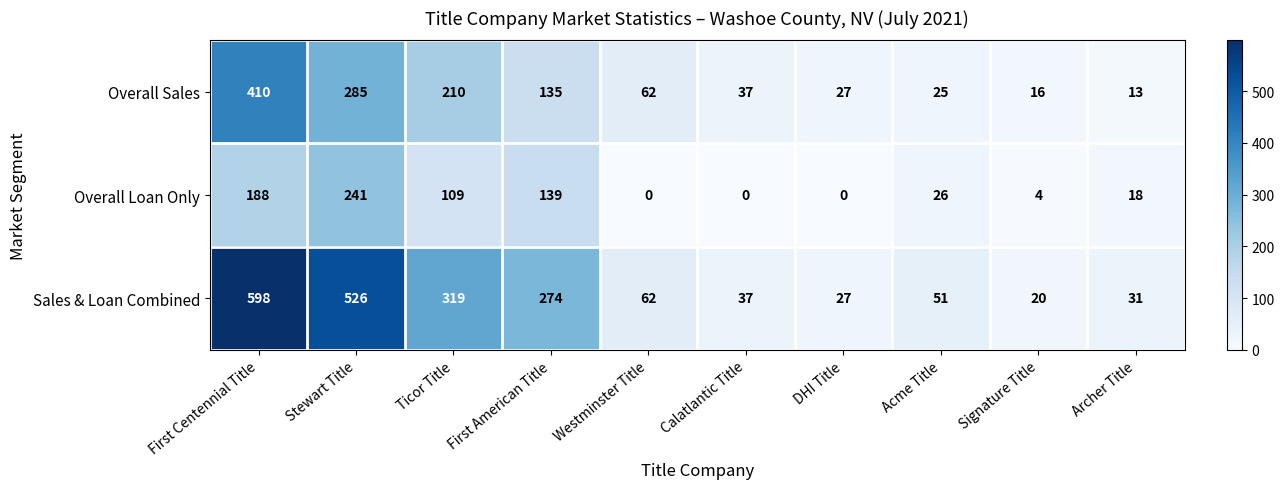

What is the highest value of the Overall Sales series?

410